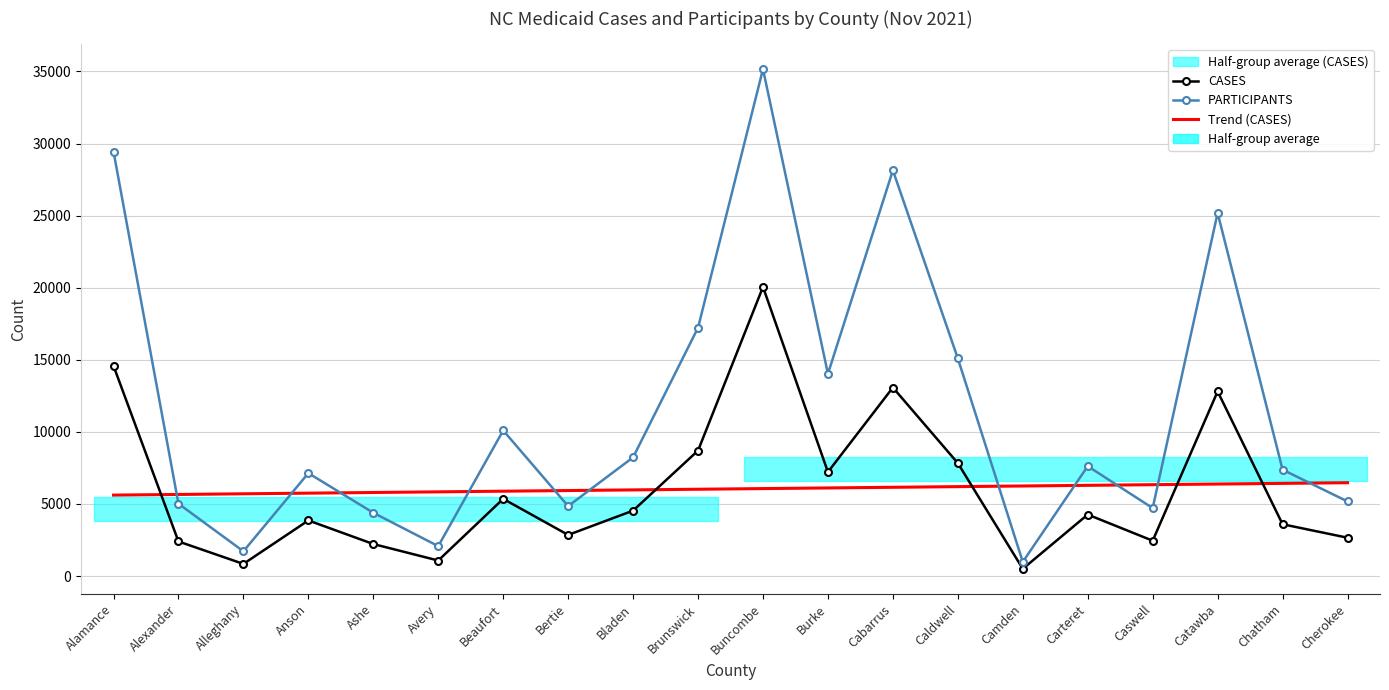

At Beaufort, list the series in order from smallest to largest.

CASES, Trend (CASES), PARTICIPANTS